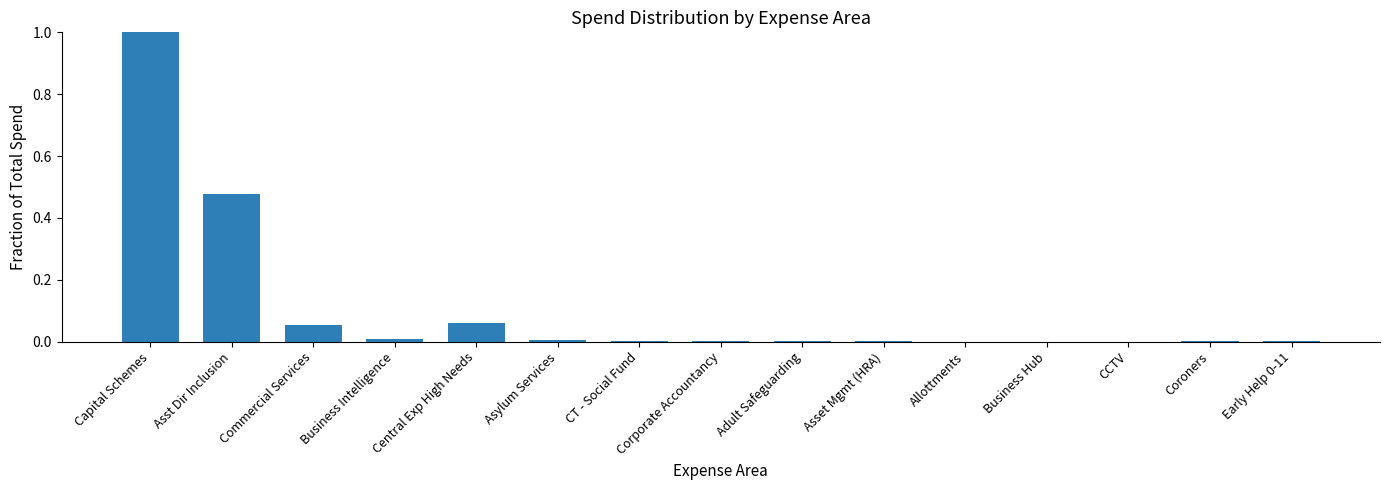

Which category has the highest value across all series?

Capital Schemes